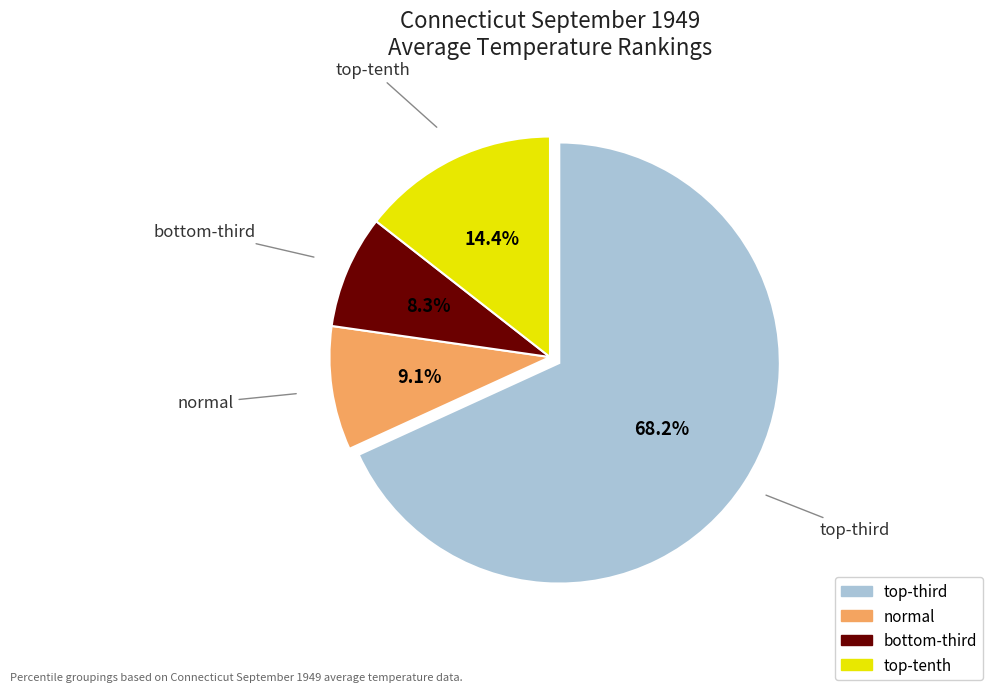

Does any single category account for the majority?

Yes